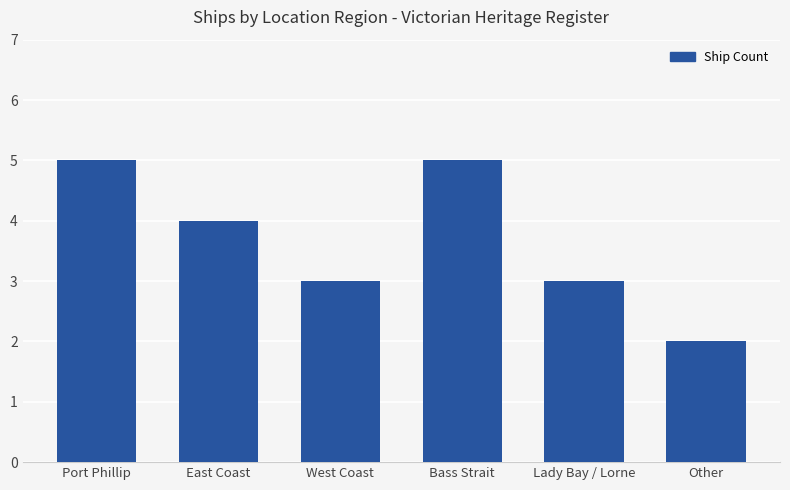

Which category has the lowest value across all series?

Other